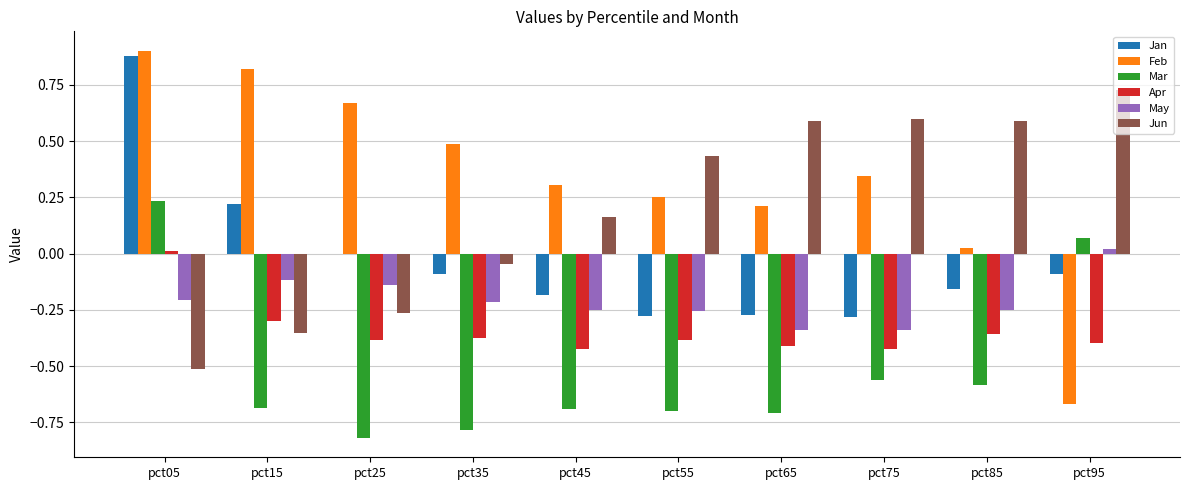

What is the sum of the Jun values at pct85 and pct35?

0.5